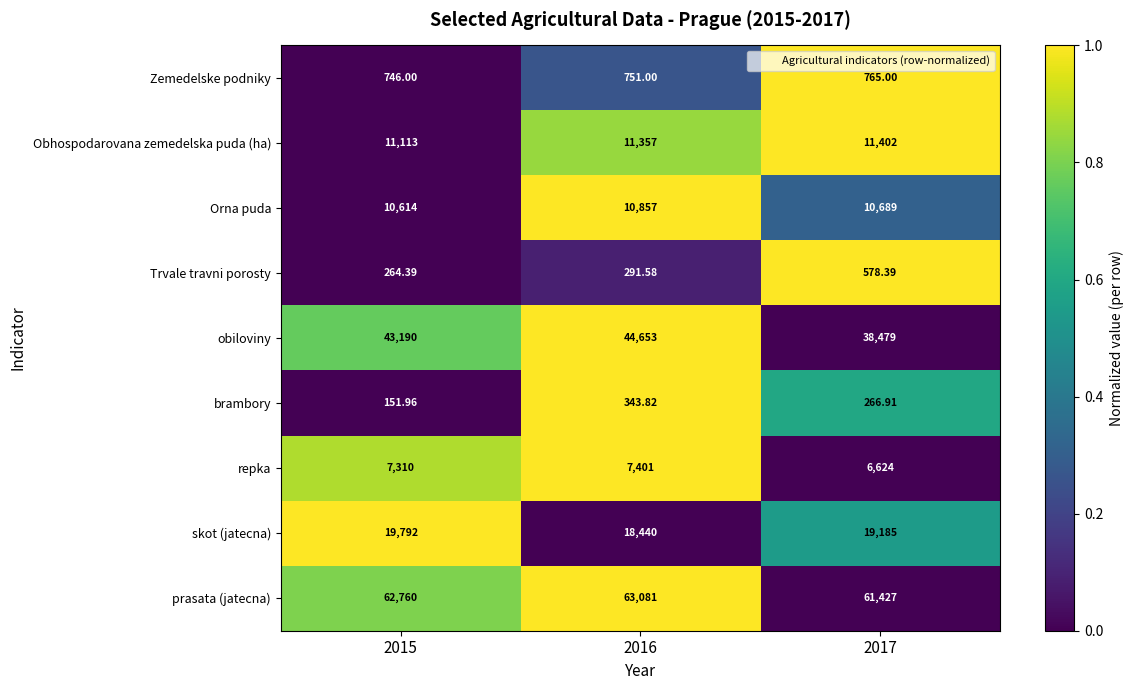

Which series has the largest range (max minus min)?

obiloviny